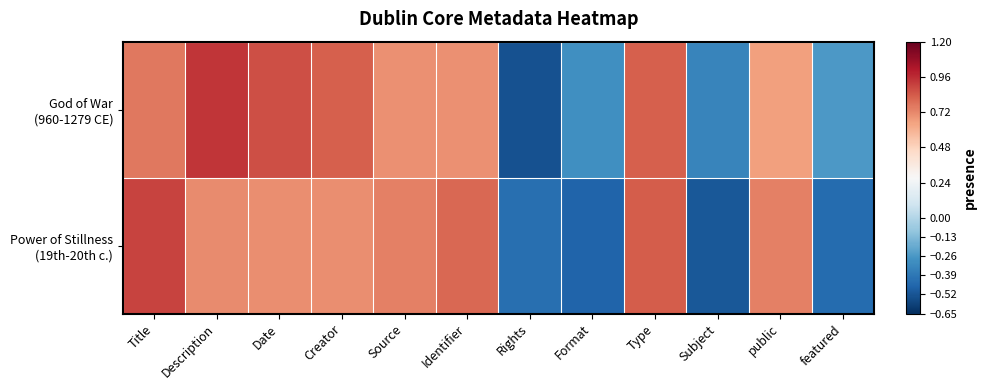

Rank the series by their maximum value, from lowest to highest.

Power of Stillness (19th-20th c.), God of War (960-1279 CE)